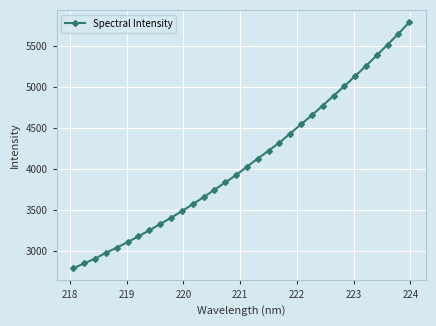

What is the value of the 22nd point from the left?

4544.1